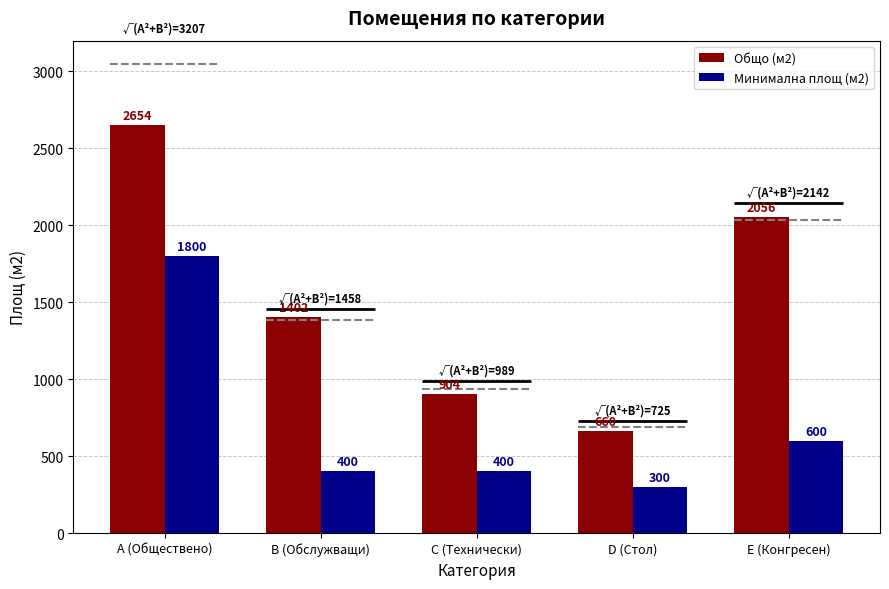

Where is Общо (м2) nearest to the value 1657?

В (Обслужващи)